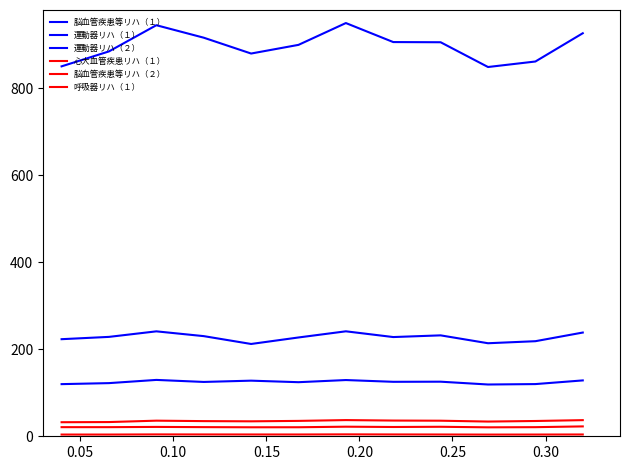

Reading left to right, transcribe all the data shown in this chart.

脳血管疾患等リハ（１）: 119.9	122.2	129.6	124.9	127.9	124.3	129.3	125.2	125.5	119.0	120.0	128.4
運動器リハ（１）: 850.5	884.8	945.0	916.3	879.9	899.8	950.0	906.3	905.9	848.9	861.6	926.6
運動器リハ（２）: 223.2	228.5	241.2	230.2	212.2	227.2	241.3	228.1	232.0	213.9	218.6	238.5
心大血管疾患リハ（１）: 32.3	32.7	35.9	34.9	34.4	35.4	37.2	36.1	35.8	33.8	35.1	37.1
脳血管疾患等リハ（２）: 21.0	21.0	21.5	21.0	20.7	20.8	22.0	21.3	21.8	20.6	20.9	22.7
呼吸器リハ（１）: 4.0	4.0	4.3	4.2	4.2	4.1	4.4	4.2	4.1	3.9	4.0	4.1